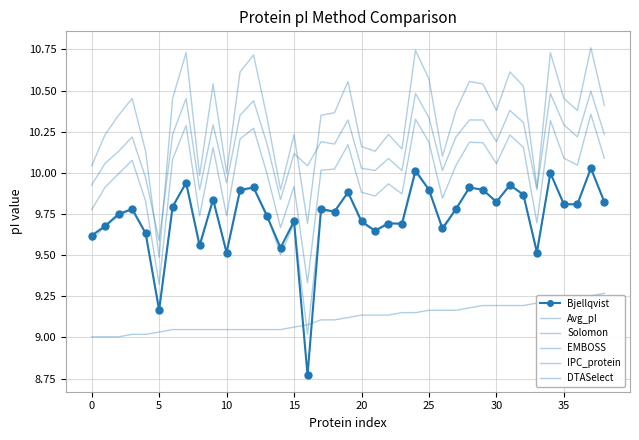

What is the label of the 17th point from the left?

16